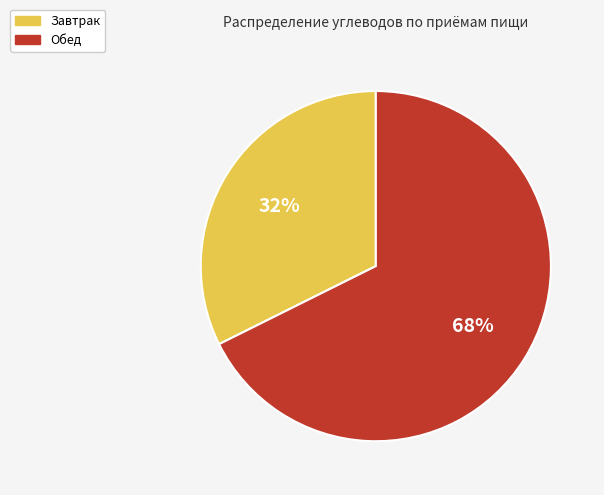

To the nearest percent, what is the average slice percentage?

50%